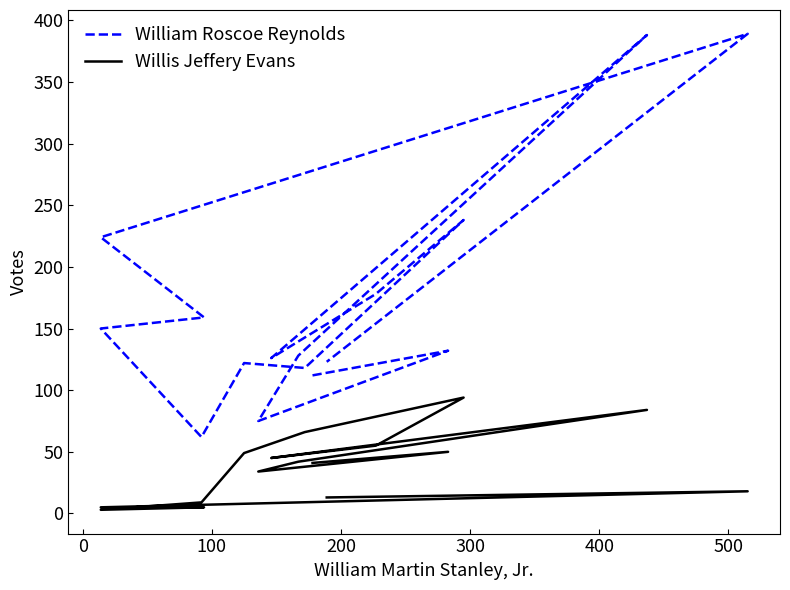

In Willis Jeffery Evans, how many points are higher than both neighbors (excluding endpoints)?

4